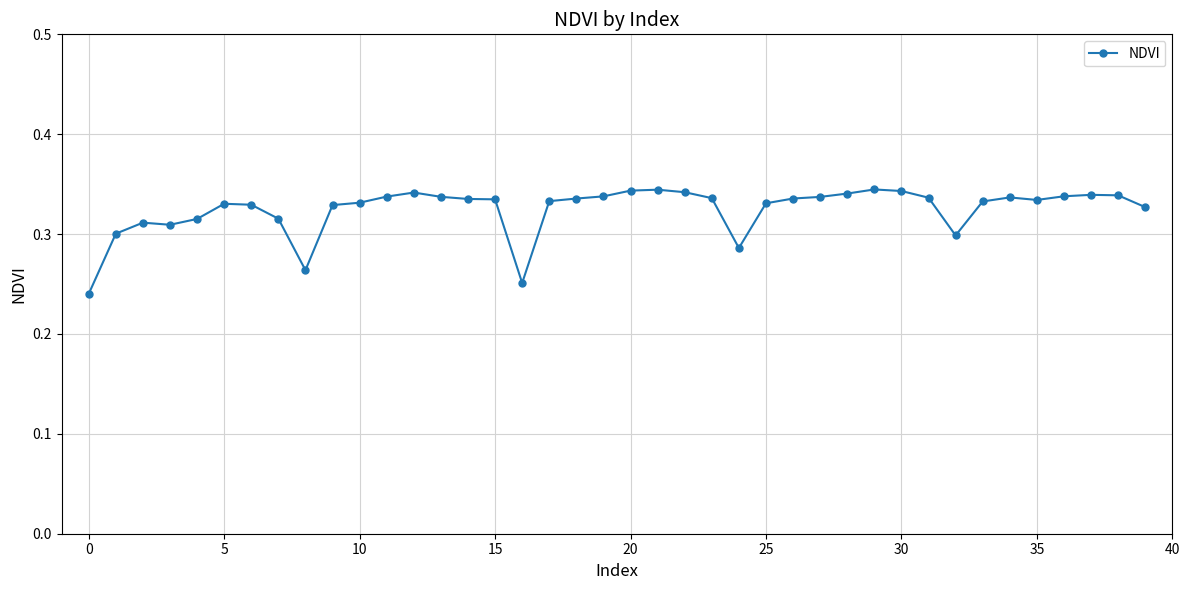

Count the values in the range 0 to 1.

40